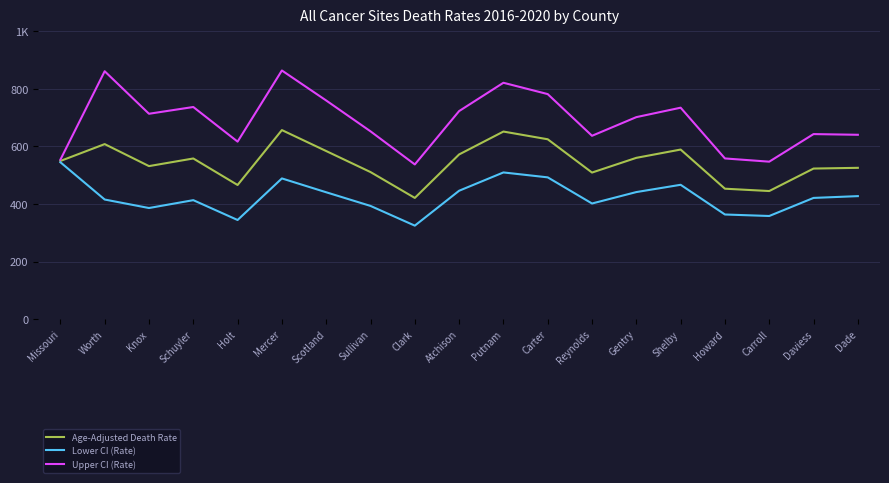

What are all the series names shown in the legend?

Age-Adjusted Death Rate, Lower CI (Rate), Upper CI (Rate)